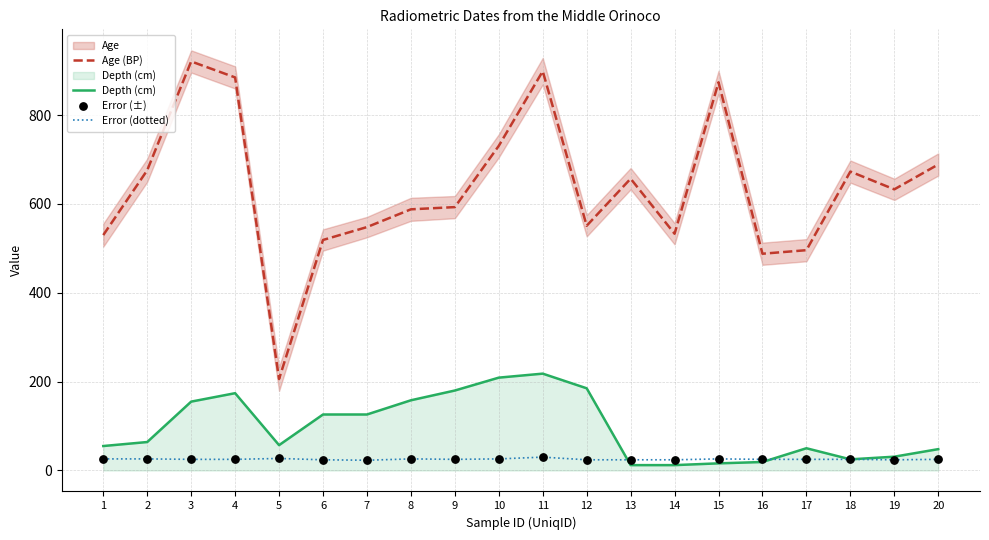

Which series has the largest Y range (max minus min)?

Age (BP)